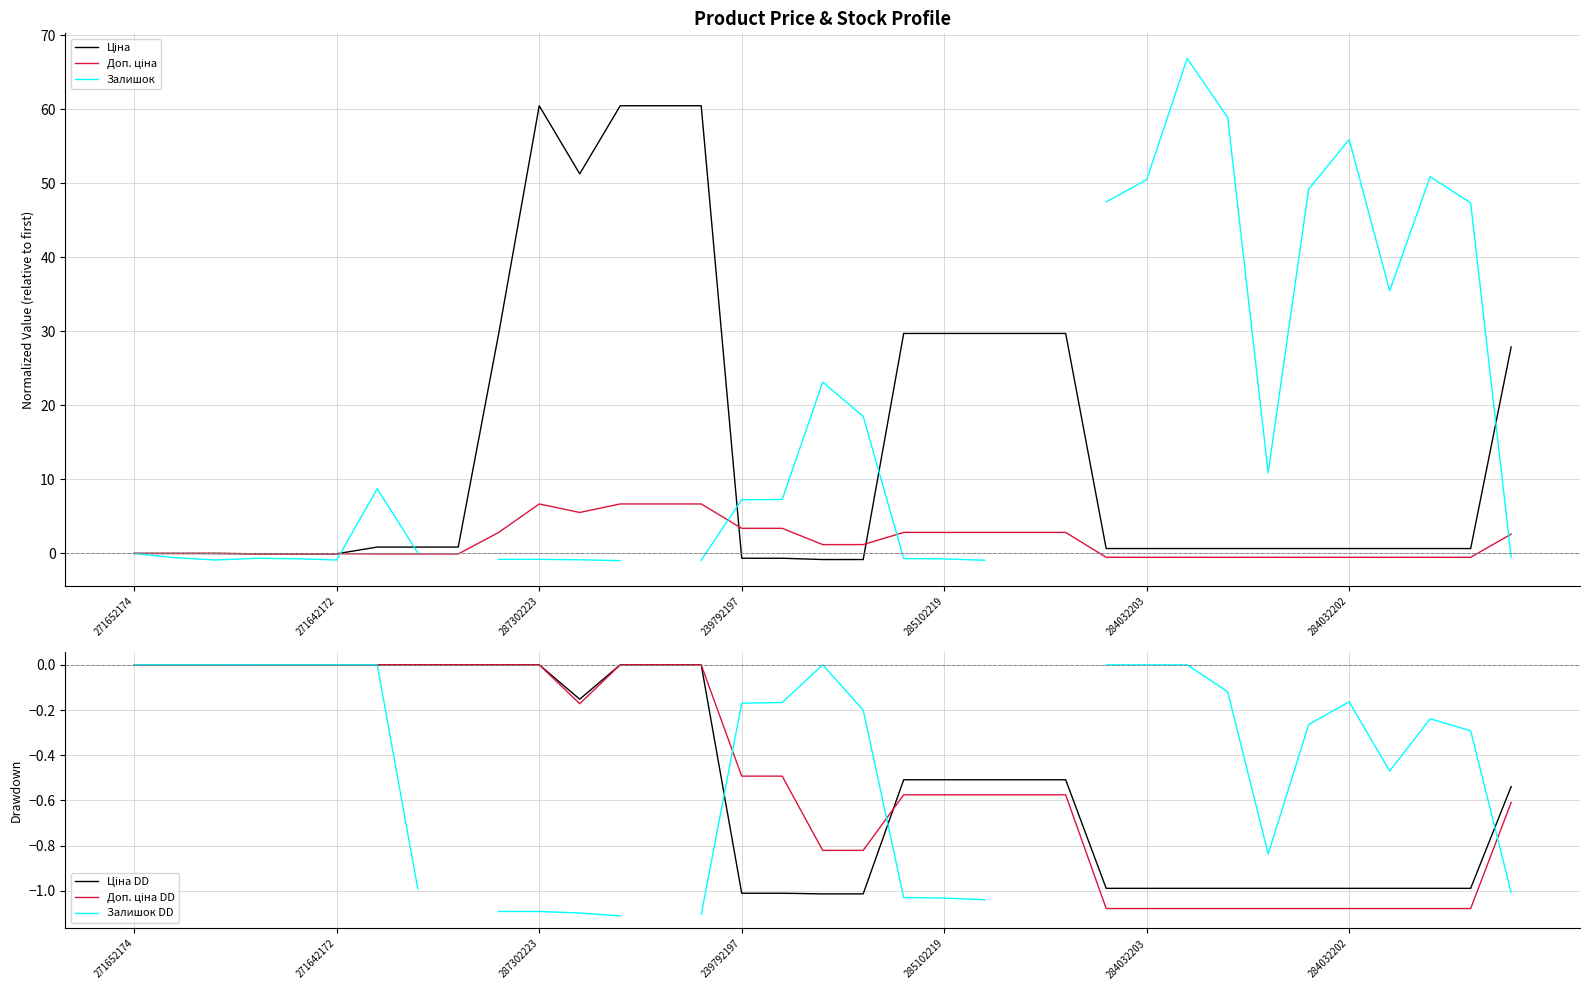

How many data points in Залишок DD are less than 0?

20